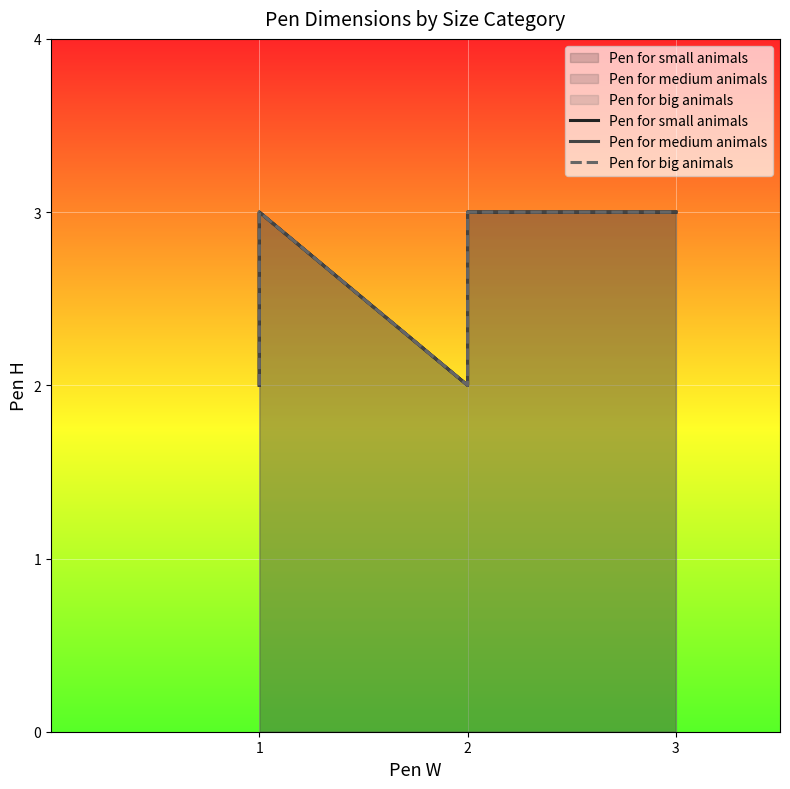

What is the minimum value for Pen for big animals?

2